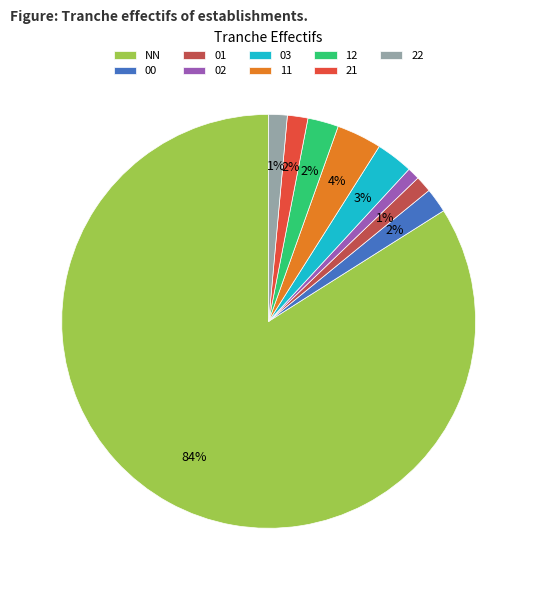

How many segments does this pie chart have?

9